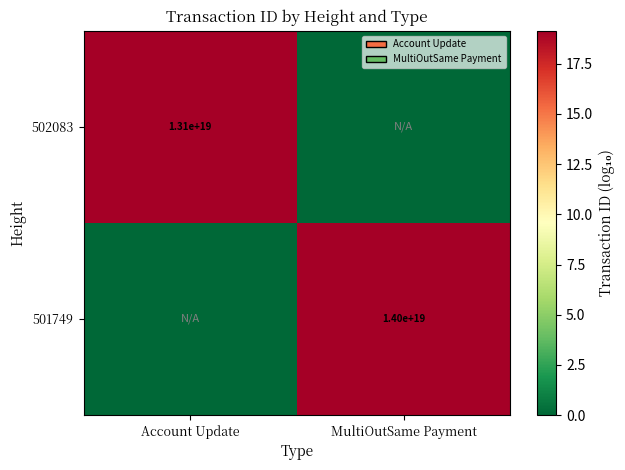

At which category is the sum across all series the highest?

MultiOutSame Payment